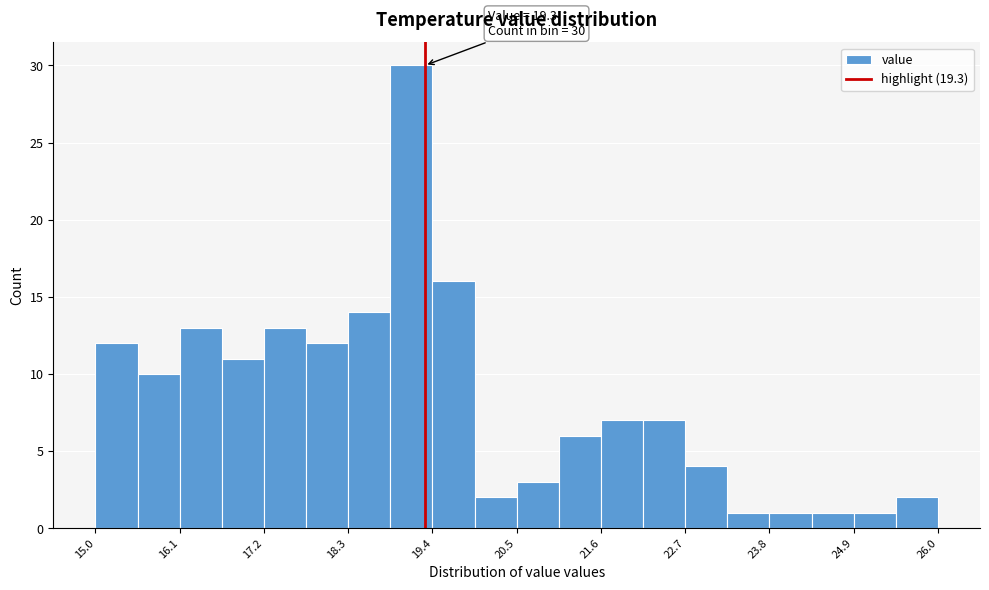

Read against the x-axis, roughly where is the centre of the tallest bar?

19.2